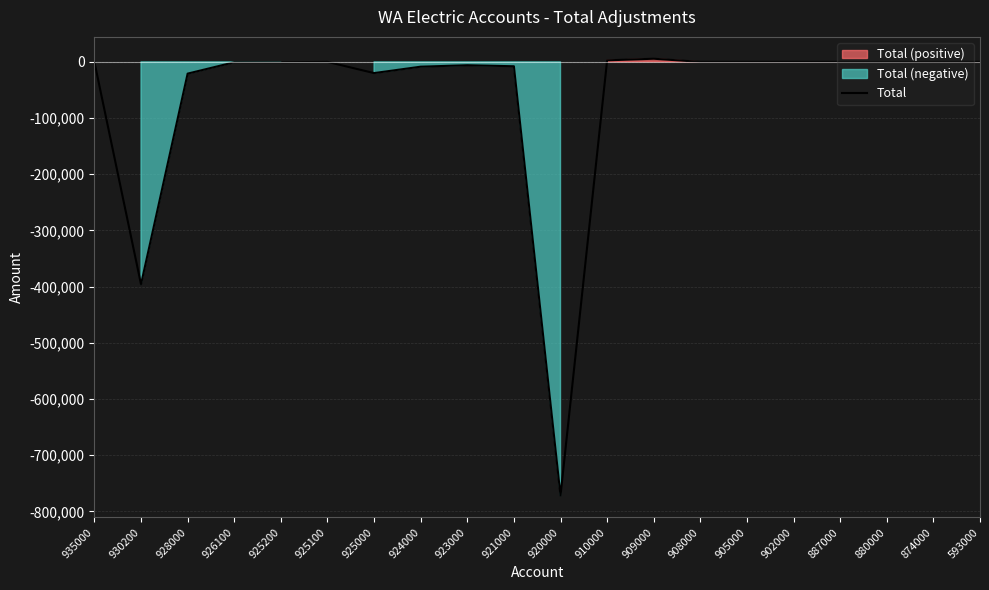

True or false: Total has a value of -811.4 at 925200.

True